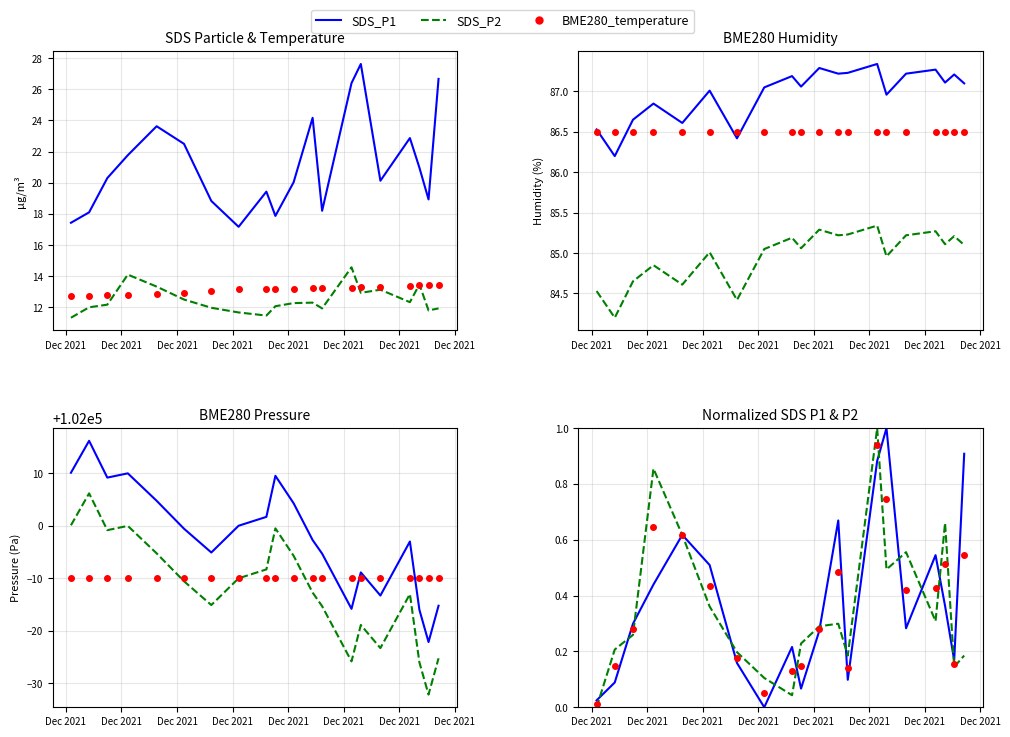

What is the maximum value shown in the chart?

1.0